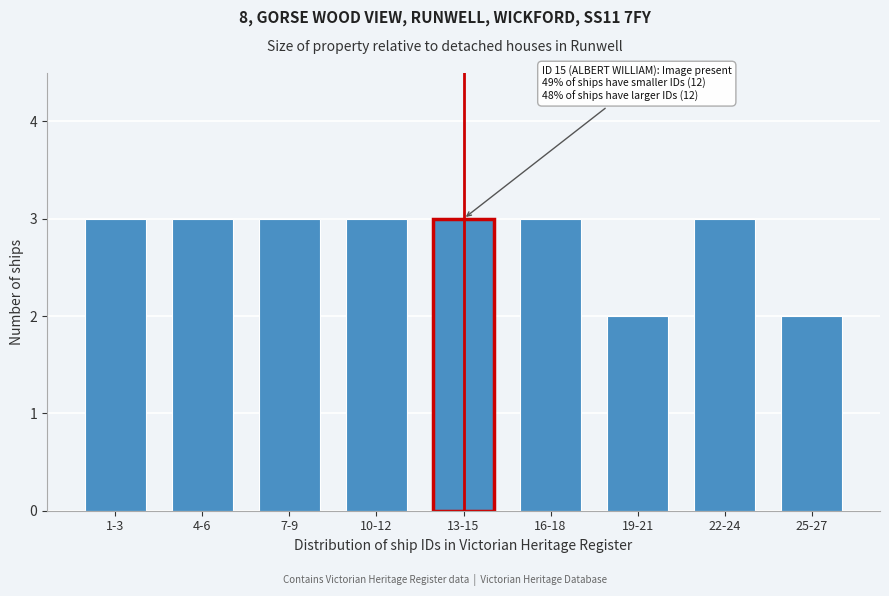

Reading right to left, transcribe all the data shown in this chart.

2	3	2	3	3	3	3	3	3